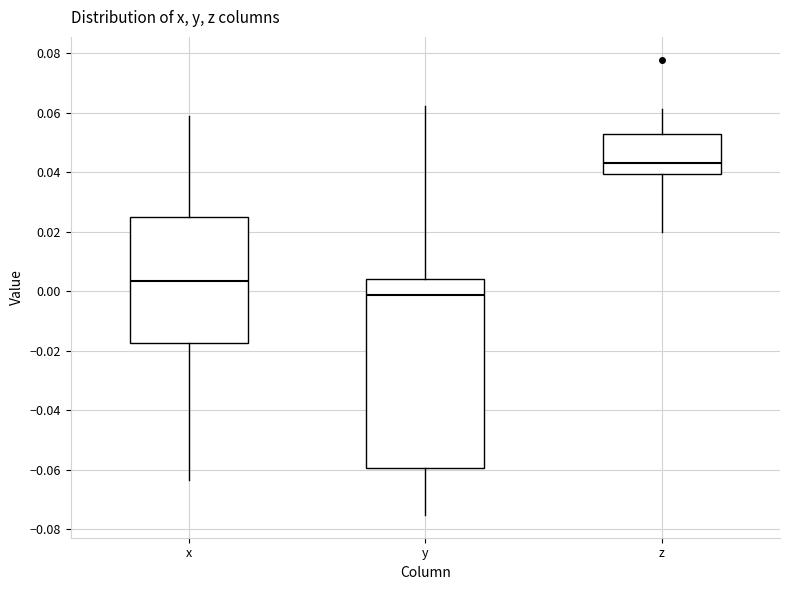

Where does the lower whisker of the box for z end on the y-axis? The values are not printed on the chart, so give them approximately, as read against the axis.

0.020